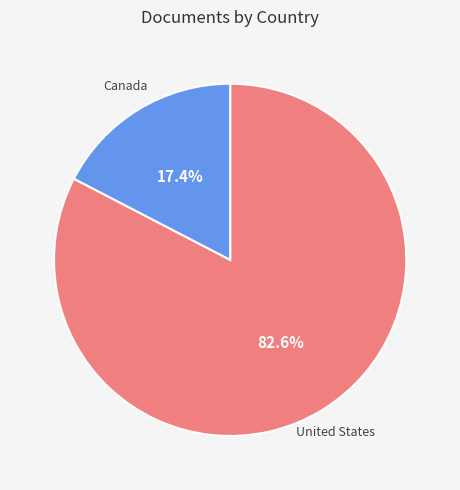

How many slices are in this pie chart?

2